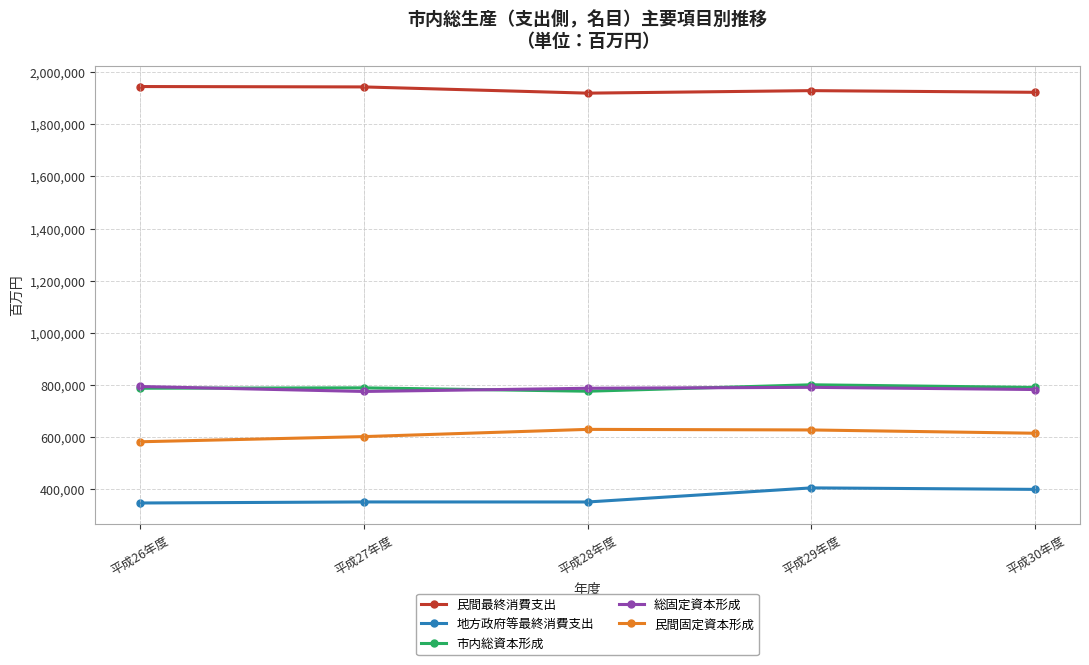

Where does the 総固定資本形成 series first go above 787130?

平成26年度